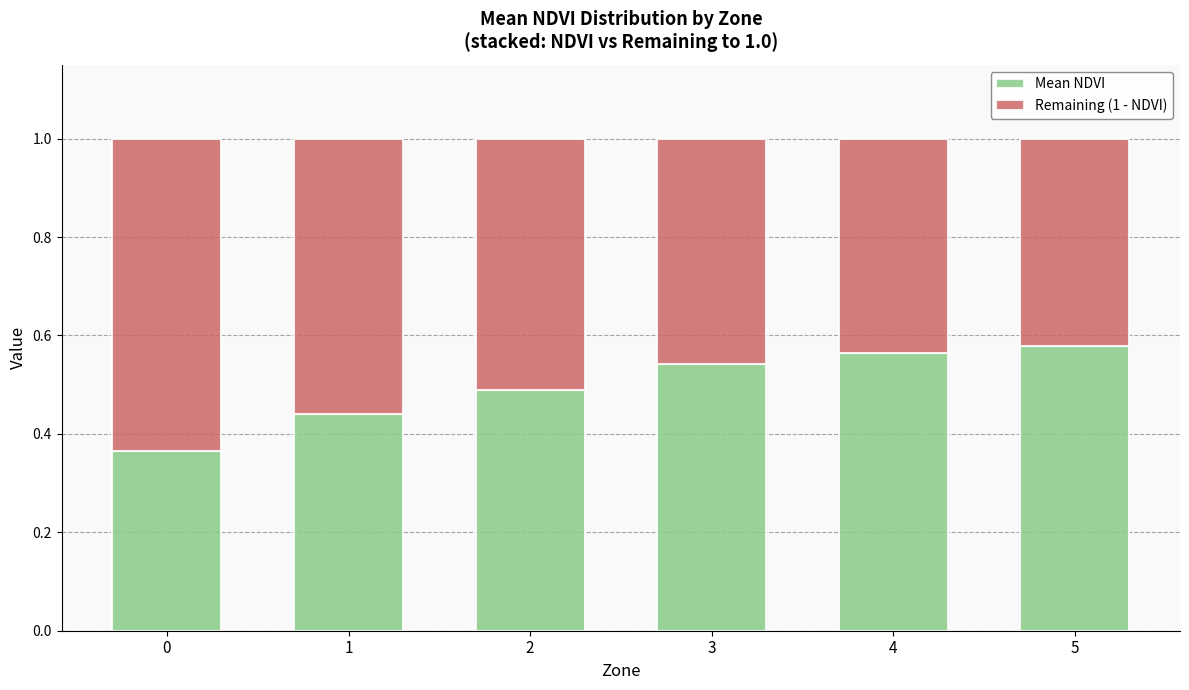

What is the total value across all series at 4?

1.0